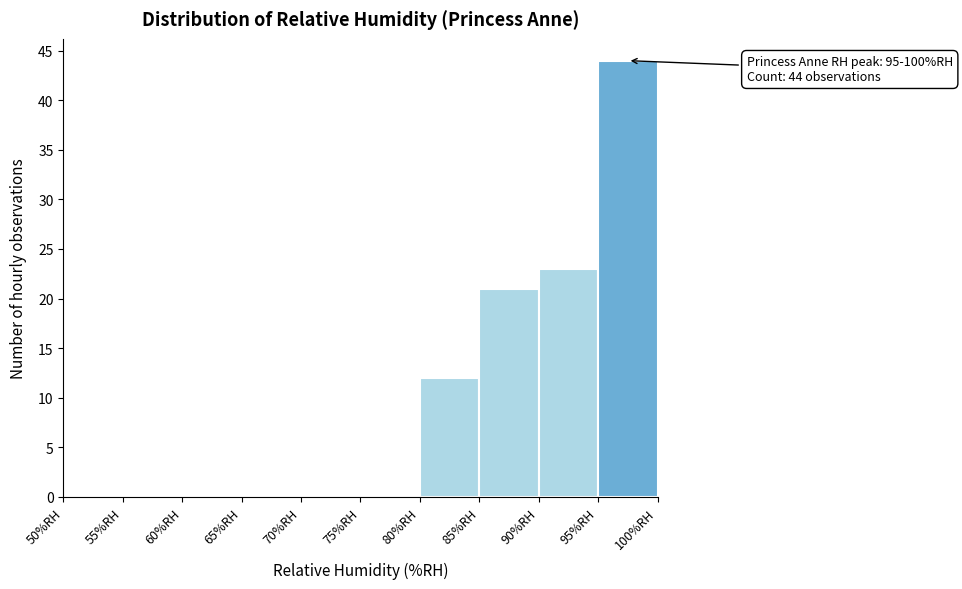

Over which range of the x-axis is the bar tallest?

95 to 100